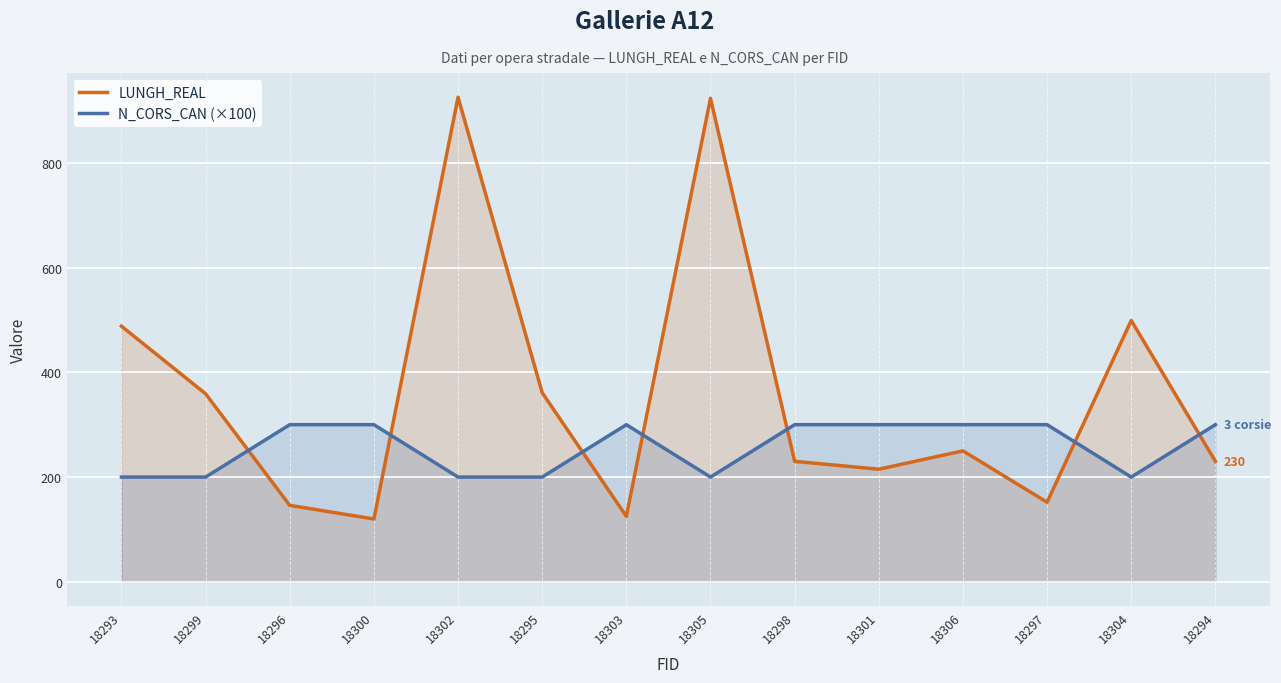

Between 18300 and 18302, which series saw the biggest shift?

LUNGH_REAL